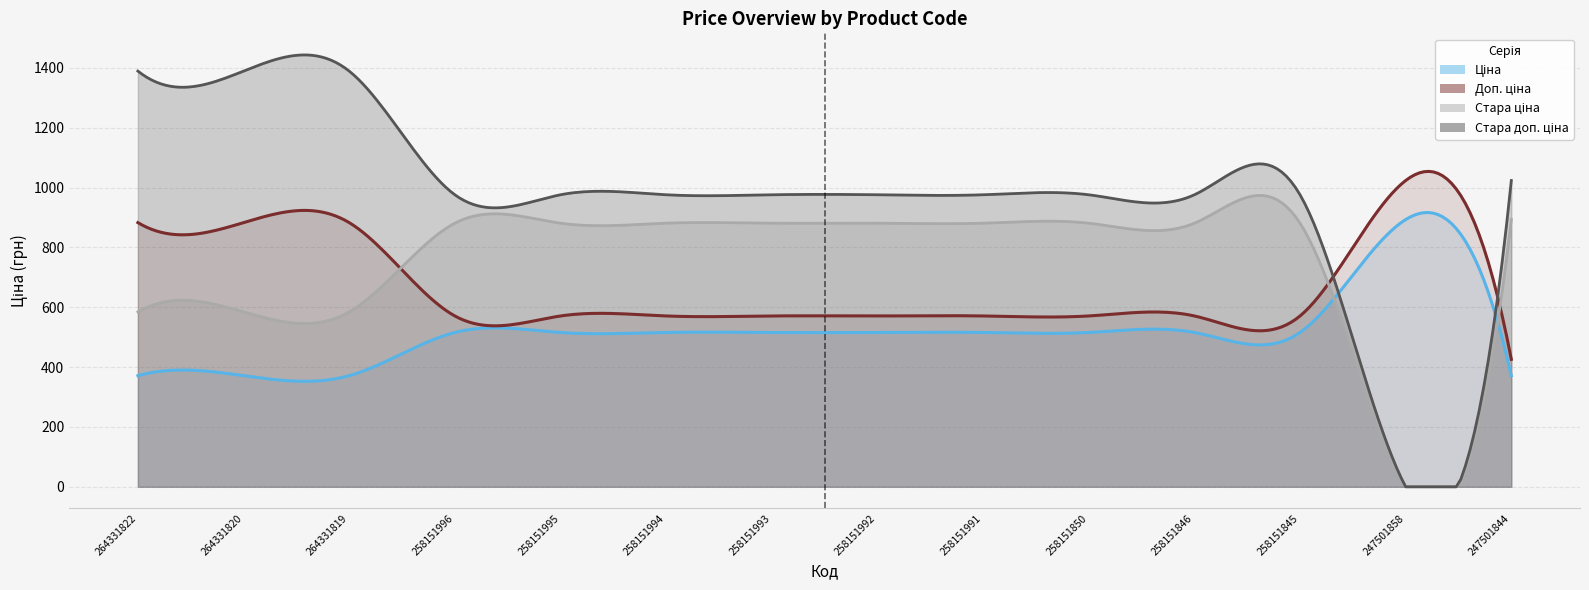

Which category has the lowest value across all series?

247501858